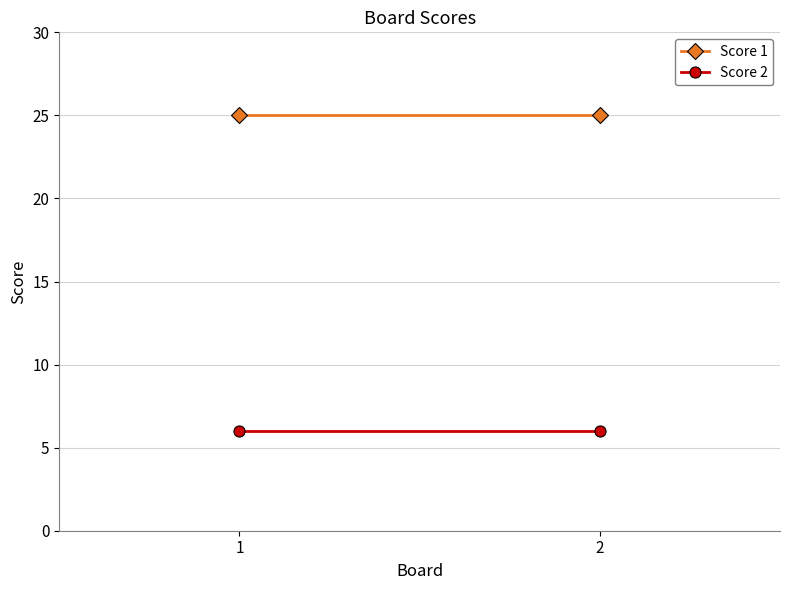

How many data points does each series have?

2